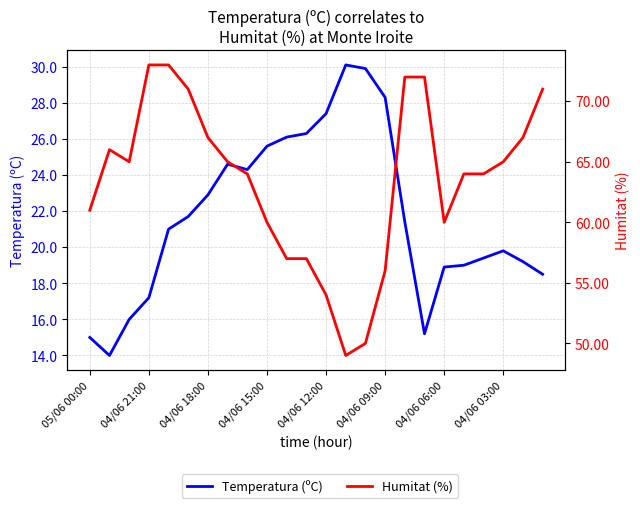

What is the greatest value displayed?

73.0